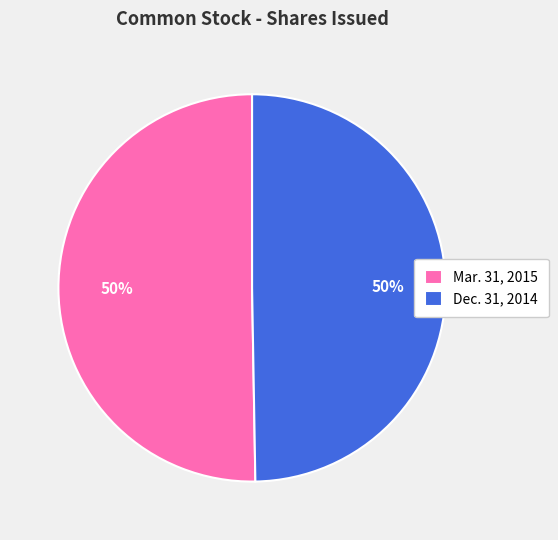

Combined, do Mar. 31, 2015 and Dec. 31, 2014 account for over 50%?

Yes